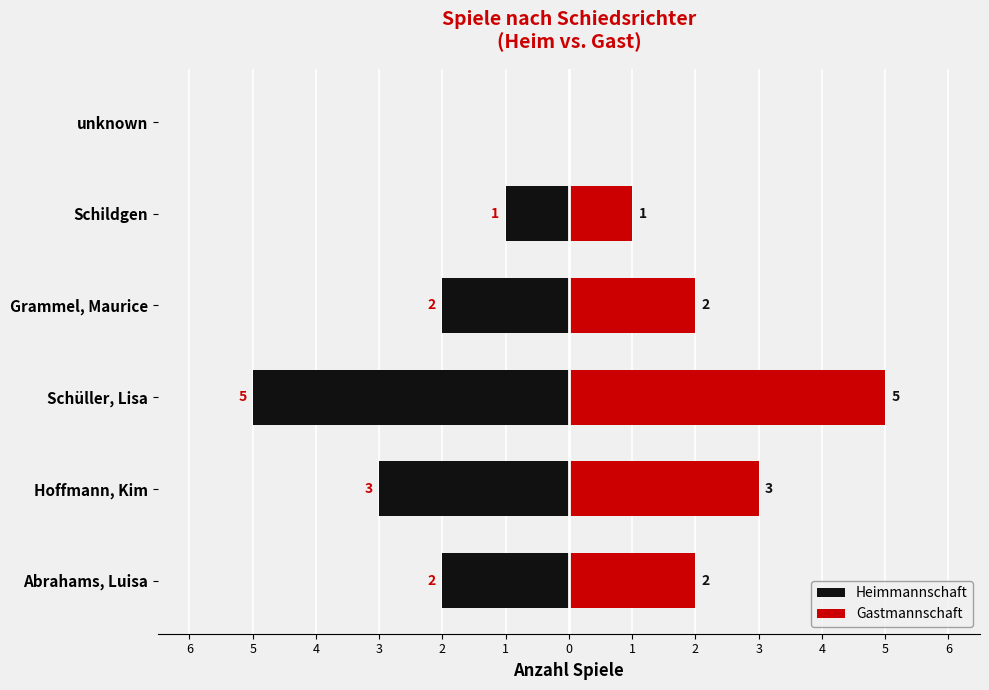

What is the difference between the Heimmannschaft values at Schildgen and Hoffmann, Kim?

2